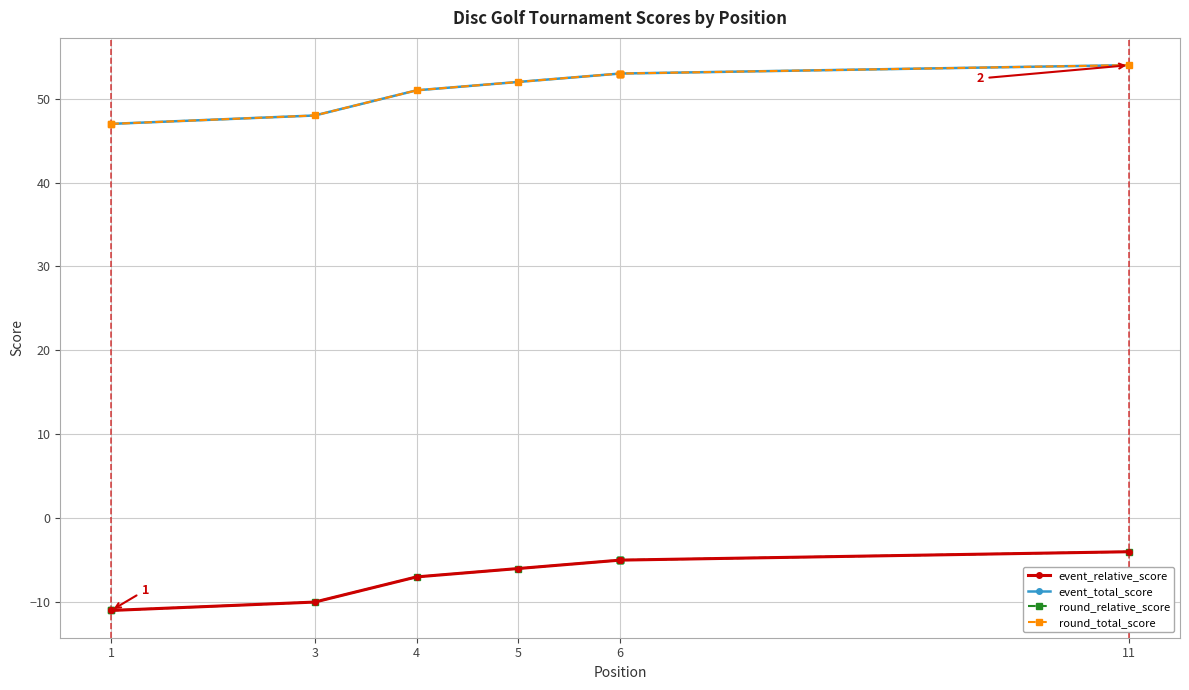

Is it true that round_total_score equals 14 at 3?

False